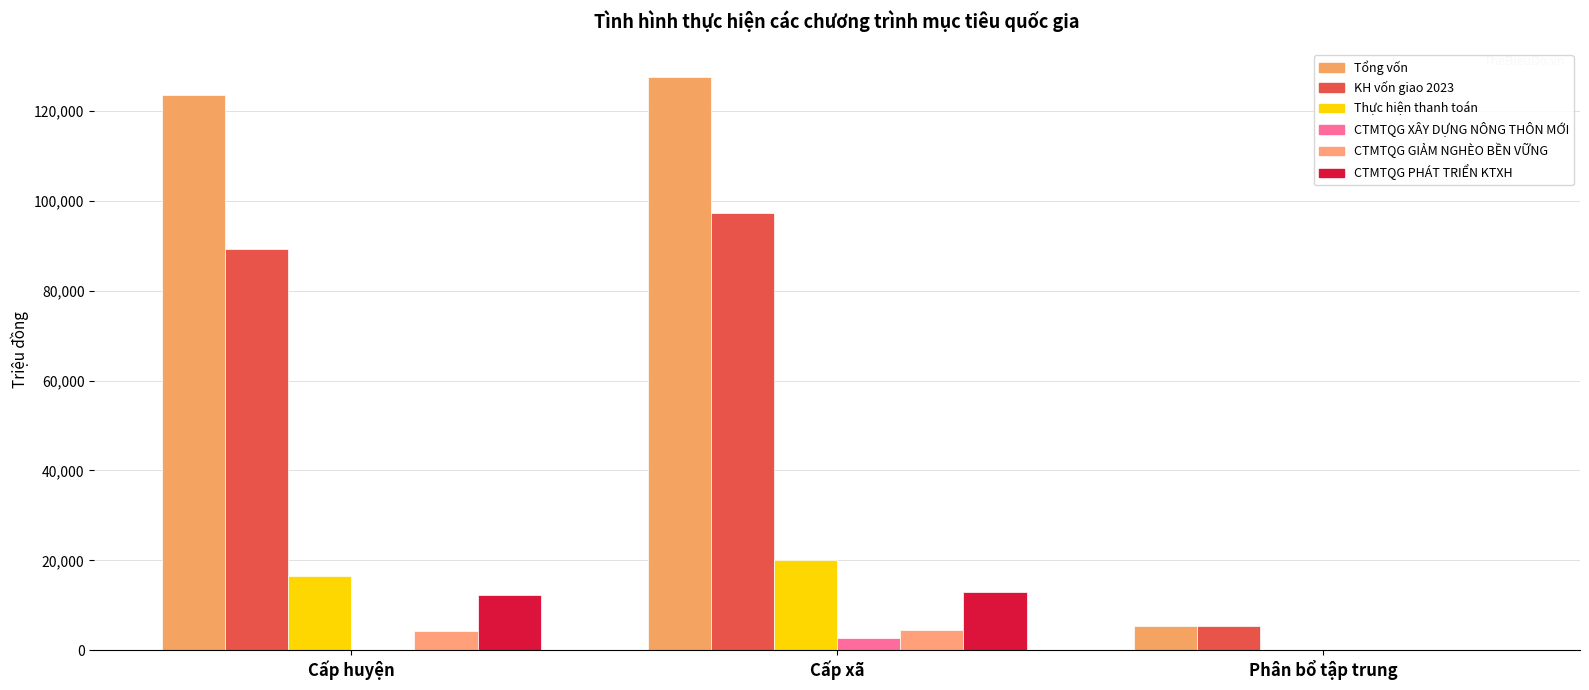

How many groups of bars are there?

3